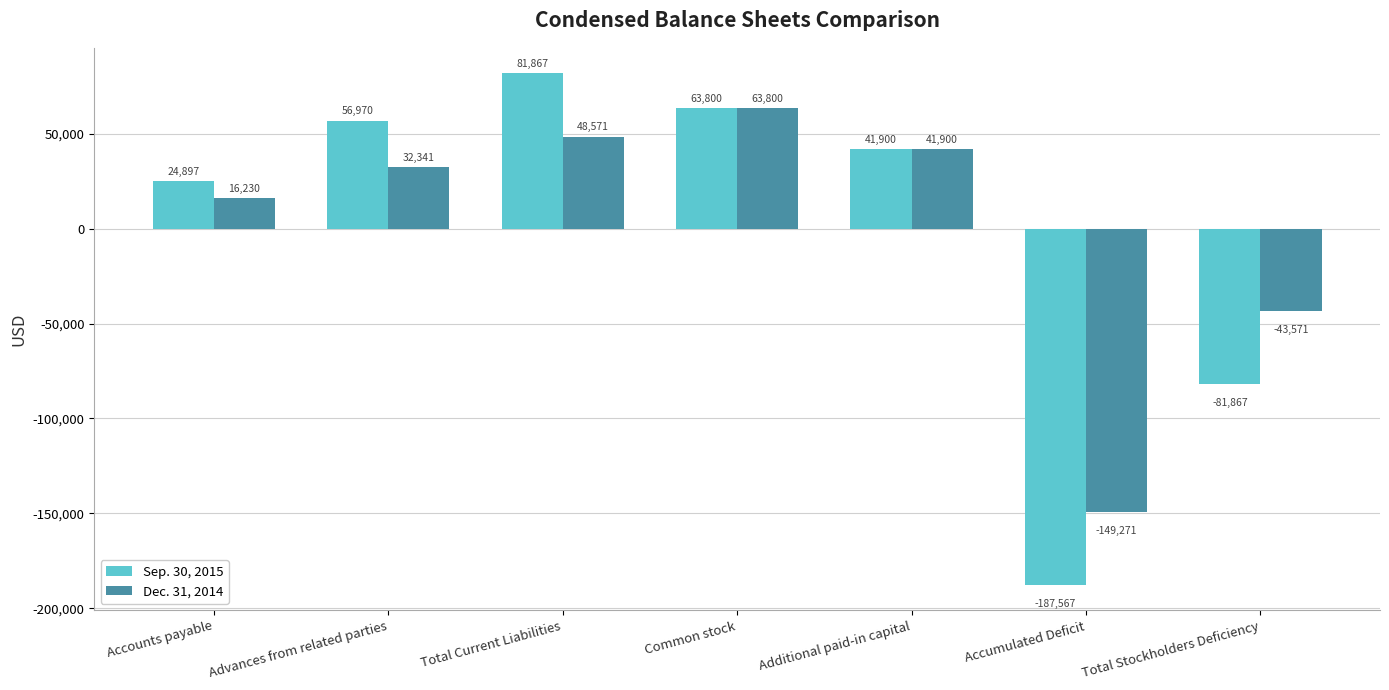

How many data points in Sep. 30, 2015 are less than 41900?

3